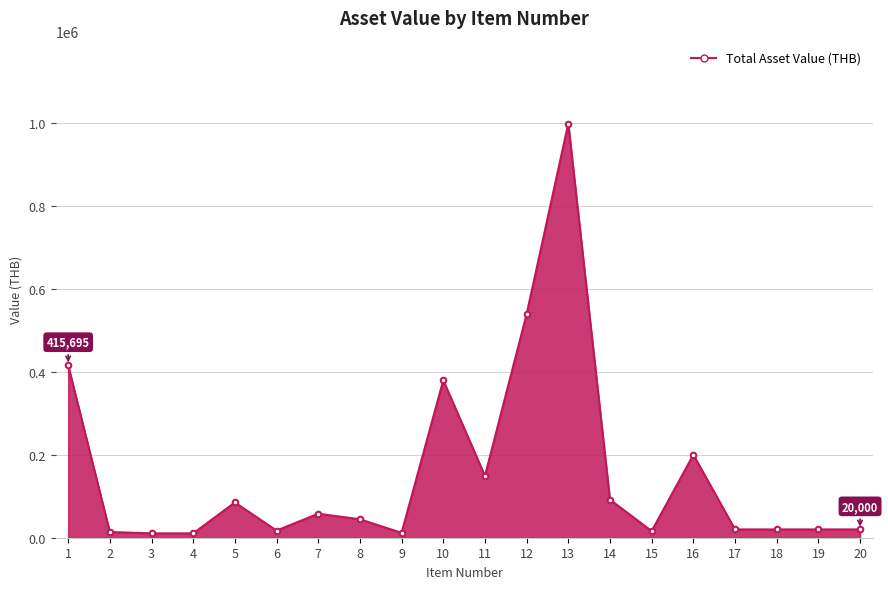

At which category does the chart reach its peak across all series?

13